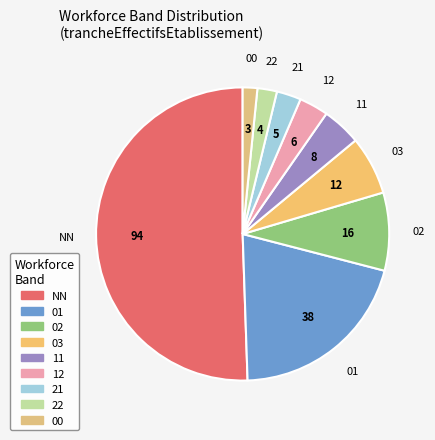

What is the ratio of the value at 01 to the value at 12?

6.3